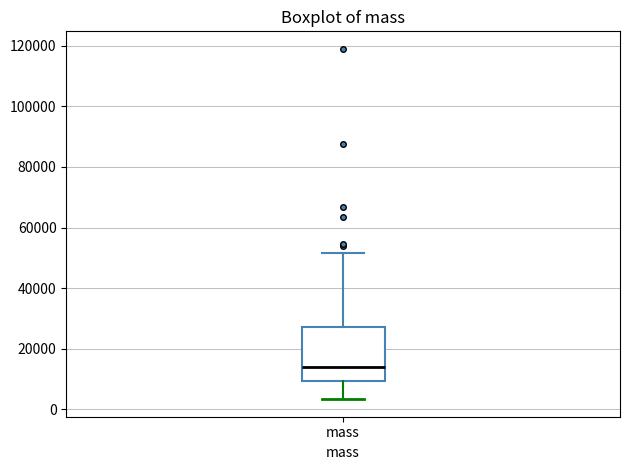

Transcribe this box plot: give where the median line is, the range the box spans, and where the two whiskers end, as read against the y-axis. The values are not printed on the chart, so give them approximately, as read against the axis.

median 14000, box 10000 to 28000, whiskers 4000 to 52000